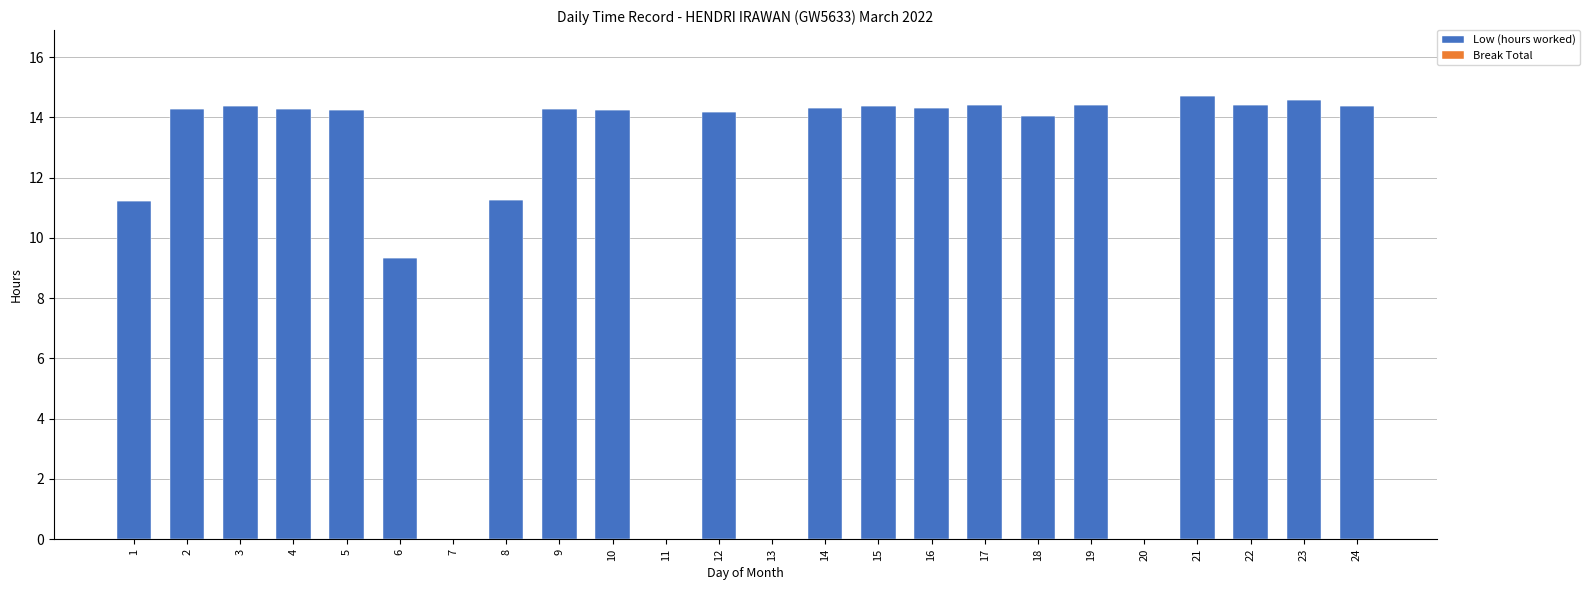

Are the bars horizontal?

No